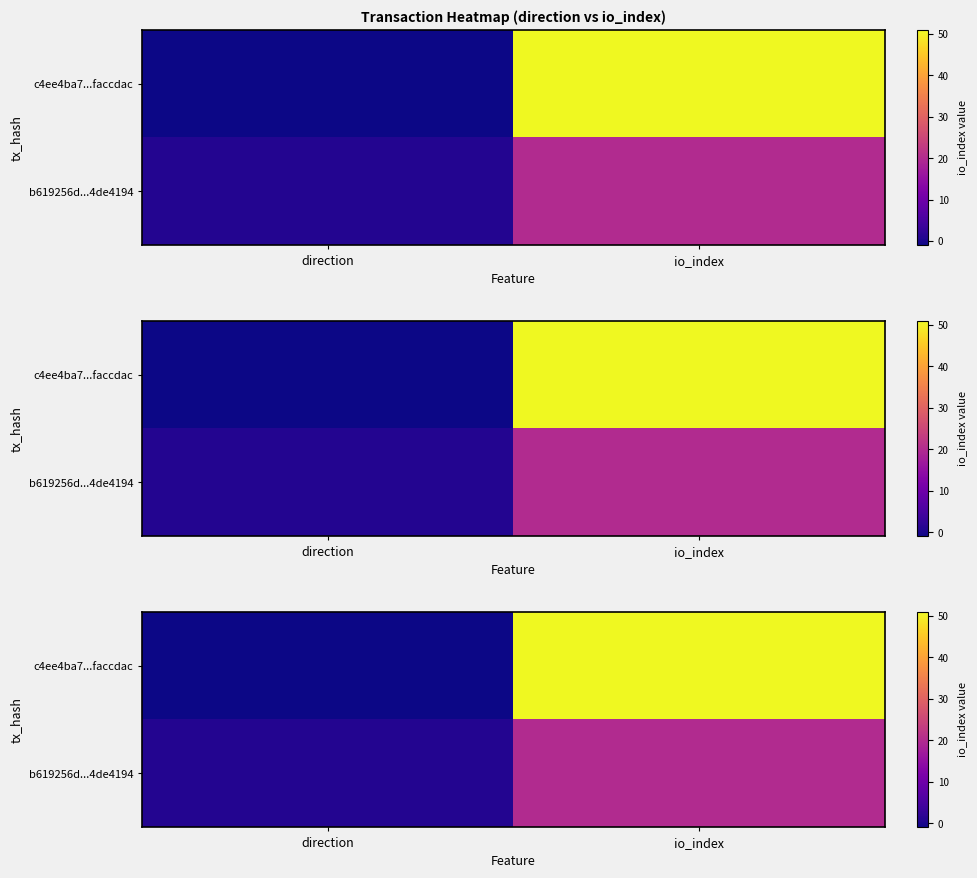

How many positive values does the row_0 series have?

1